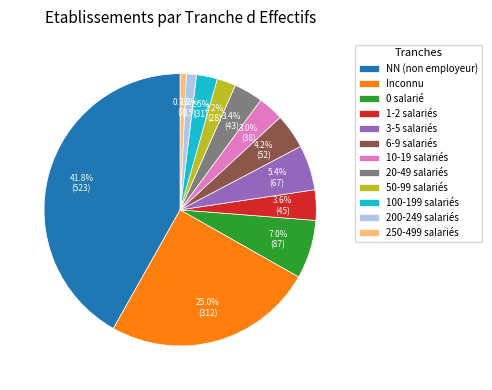

Which slice is the largest?

NN (non employeur)